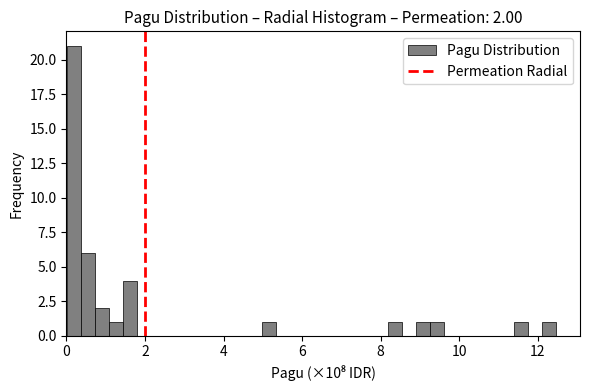

Around what value on the x-axis is the tallest bar? Give the approximate position of its centre, as read against the axis.

0.2